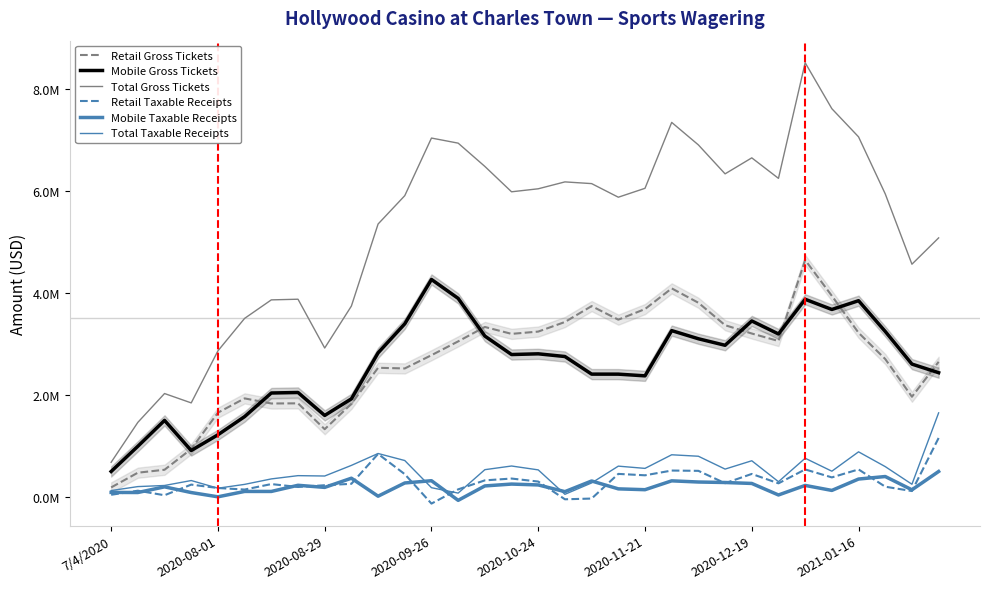

What is the difference between the maximum and second lowest values in the Total Taxable Receipts series?

1.6